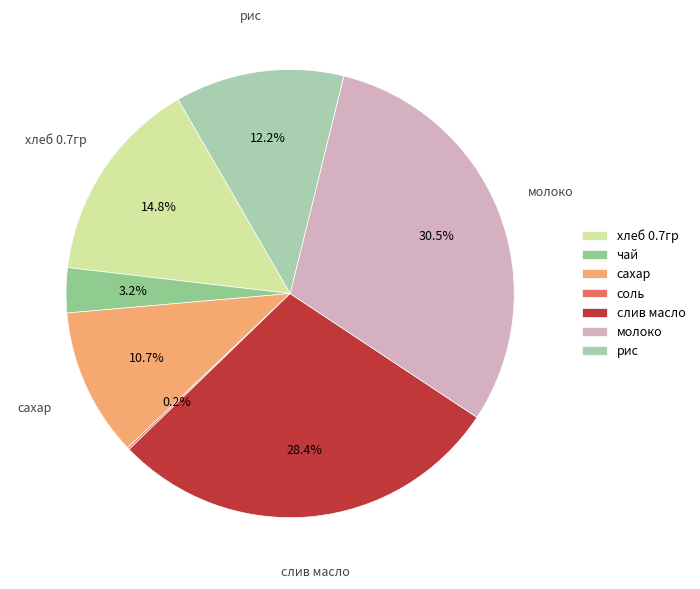

What percentage do слив масло and сахар together represent?

39.1%